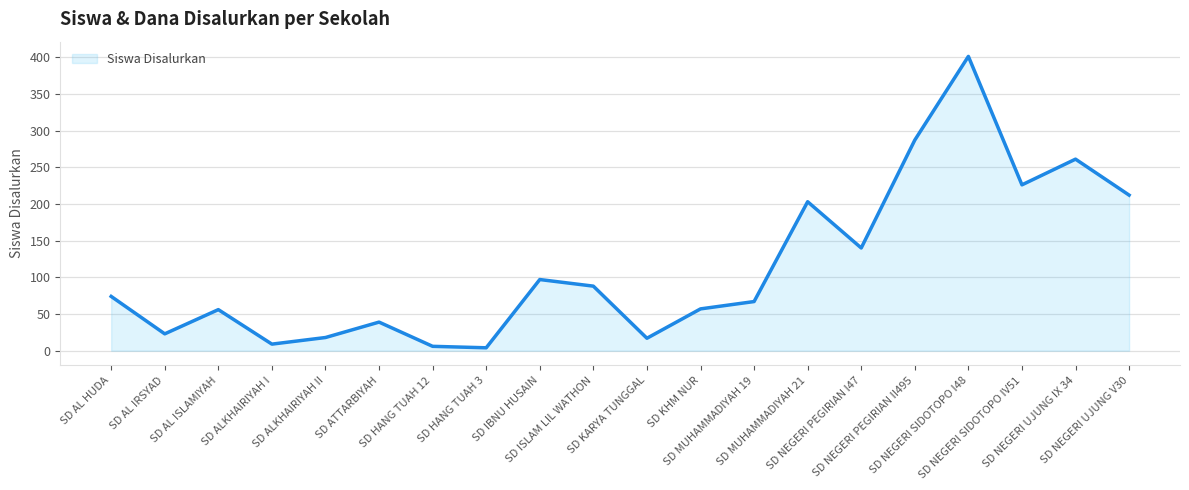

What is the sum of all values?

2285